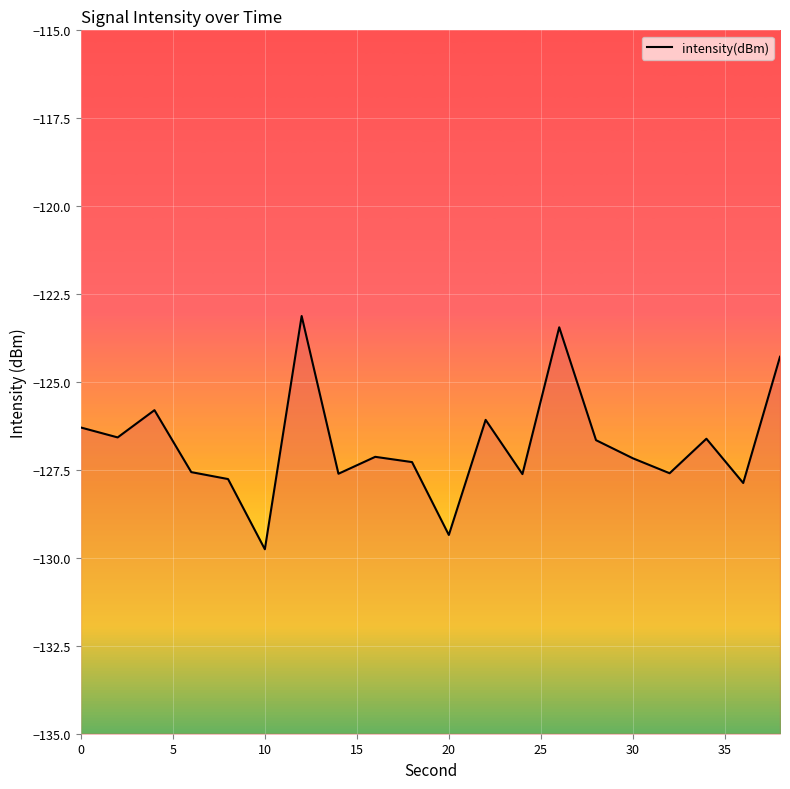

Is it true that the value at 14 is -60.8?

False